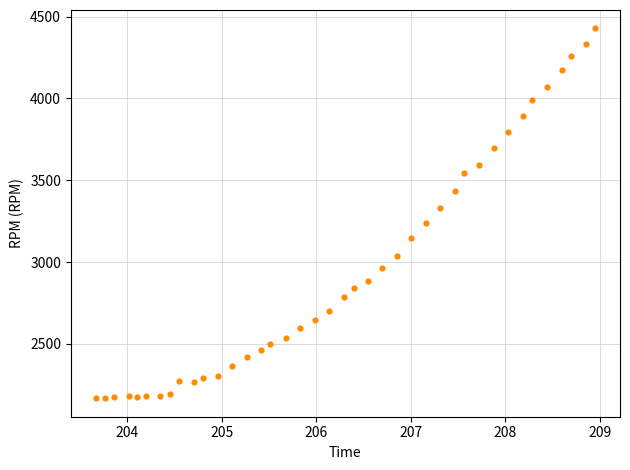

What is the range of Y values (max minus min)?

2259